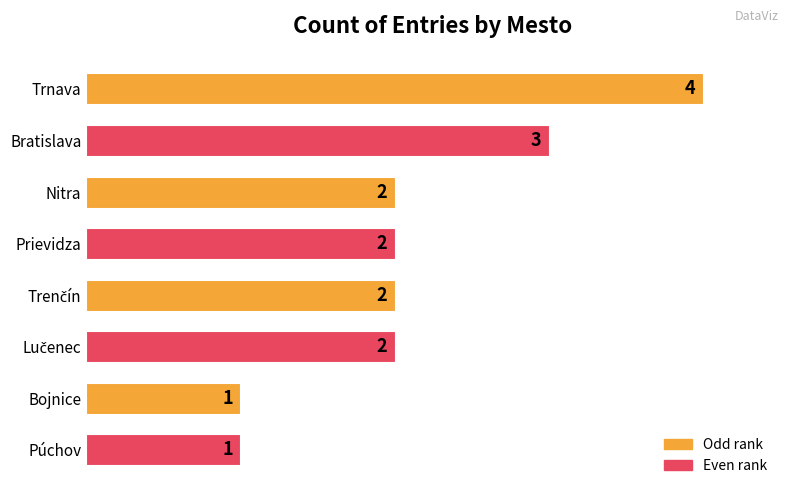

What is the label of the 1st bar from the bottom?

Púchov